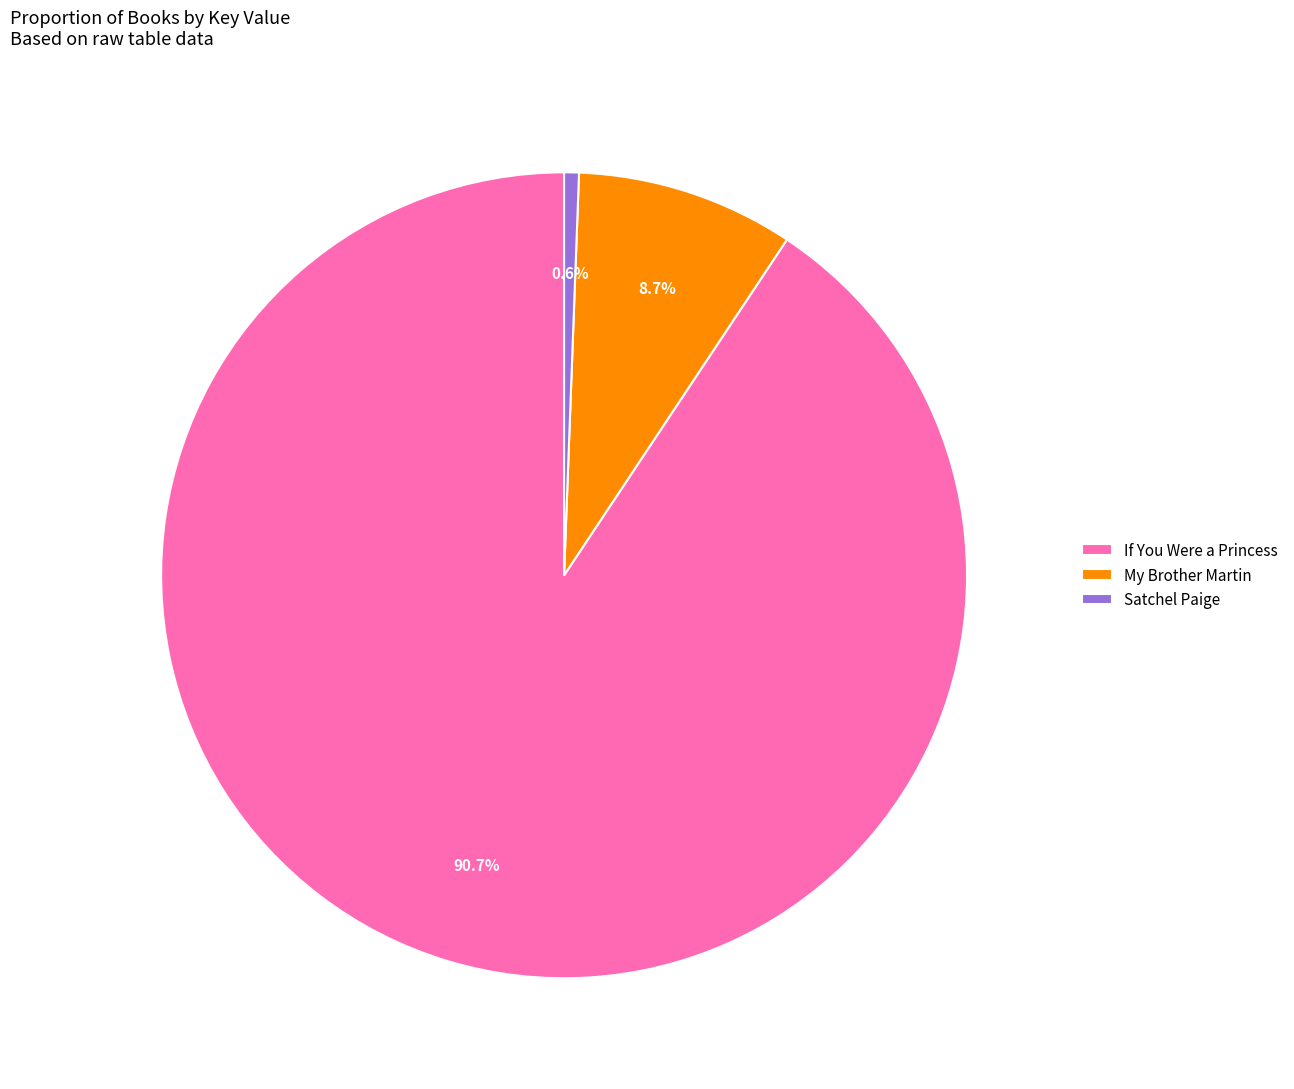

True or false: If You Were a Princess accounts for 99% of the total.

False